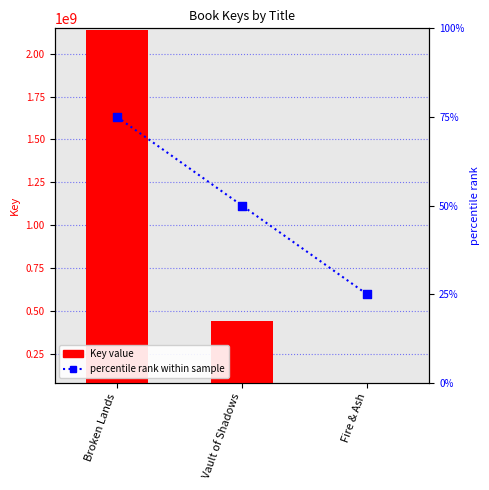

Which series has the largest Y range (max minus min)?

Key value